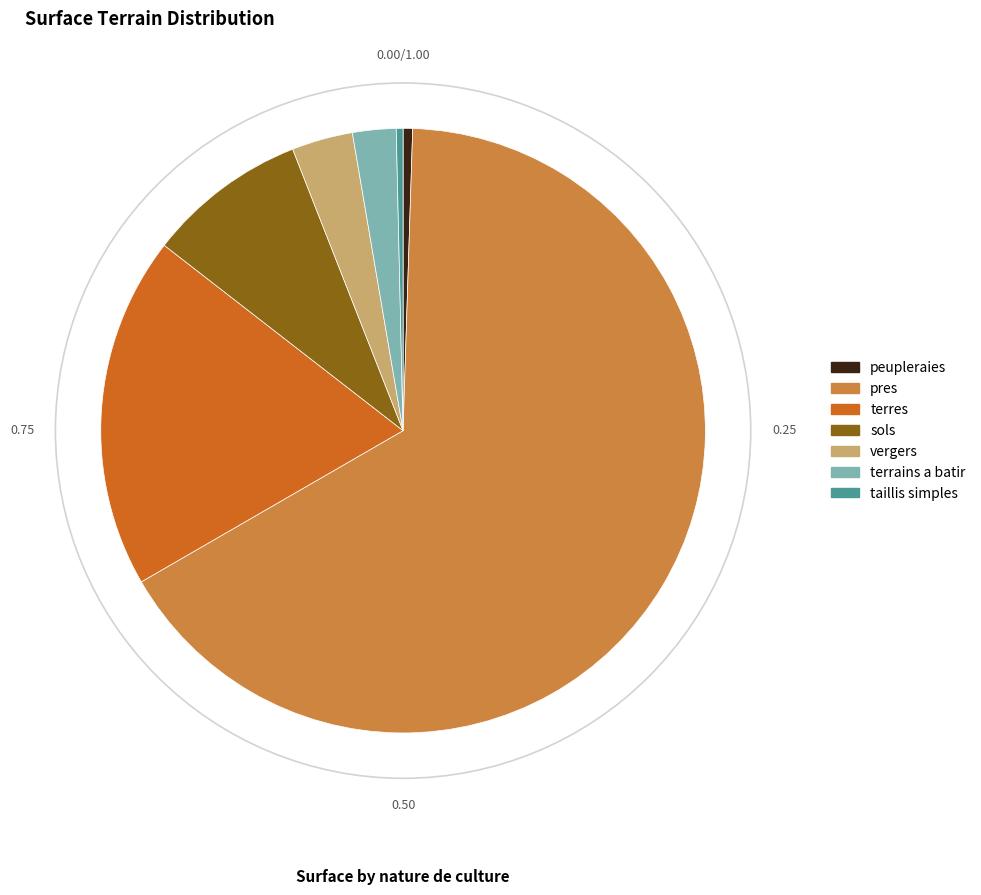

What is the largest slice in the pie chart?

pres